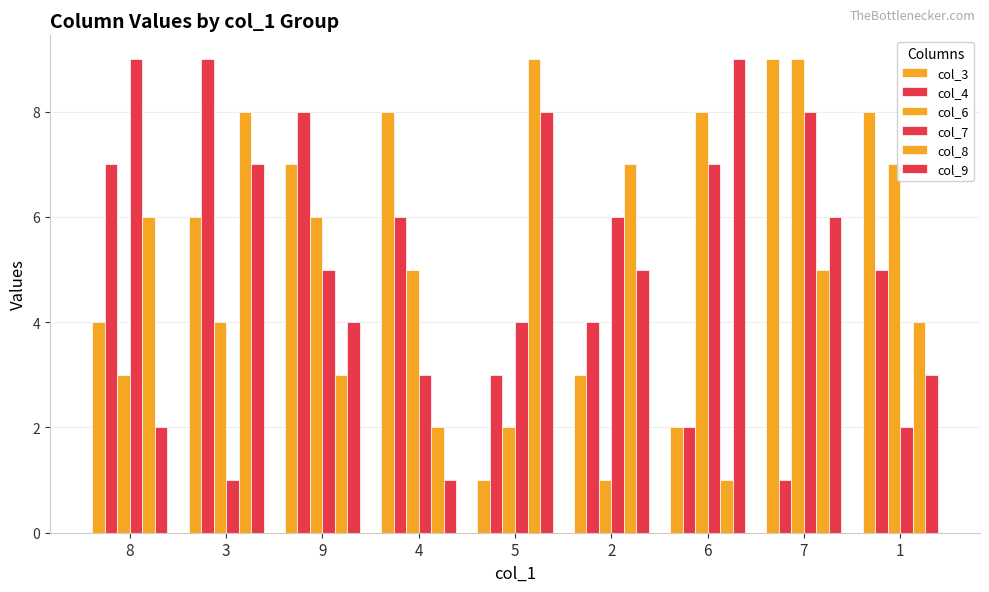

Does the chart contain any negative values?

No